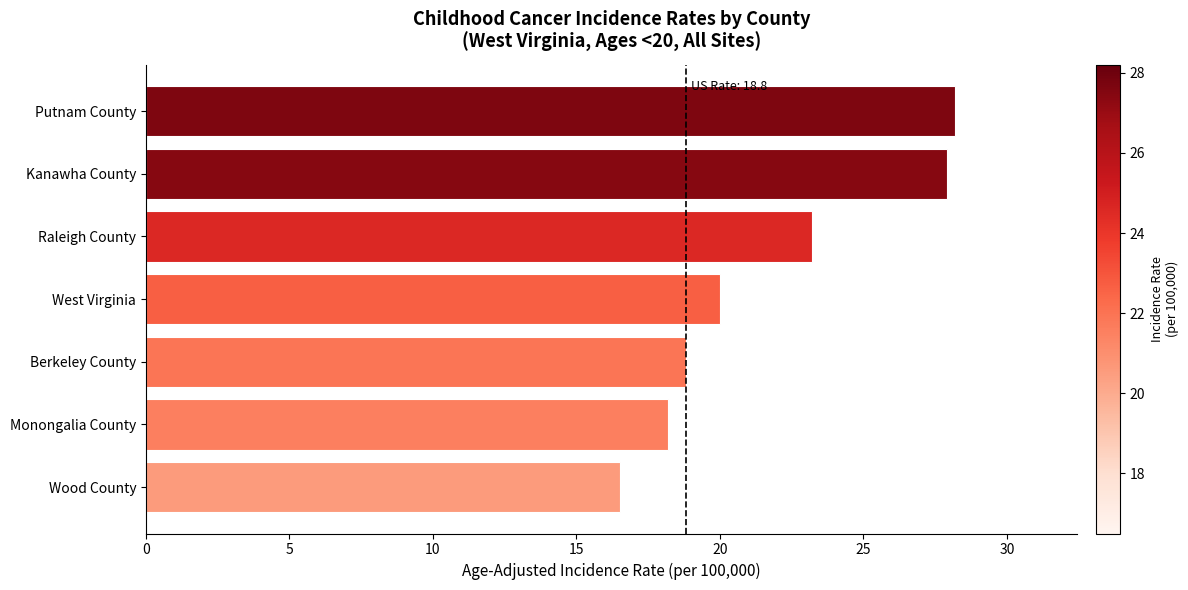

What is the difference between the maximum and minimum values?

11.7